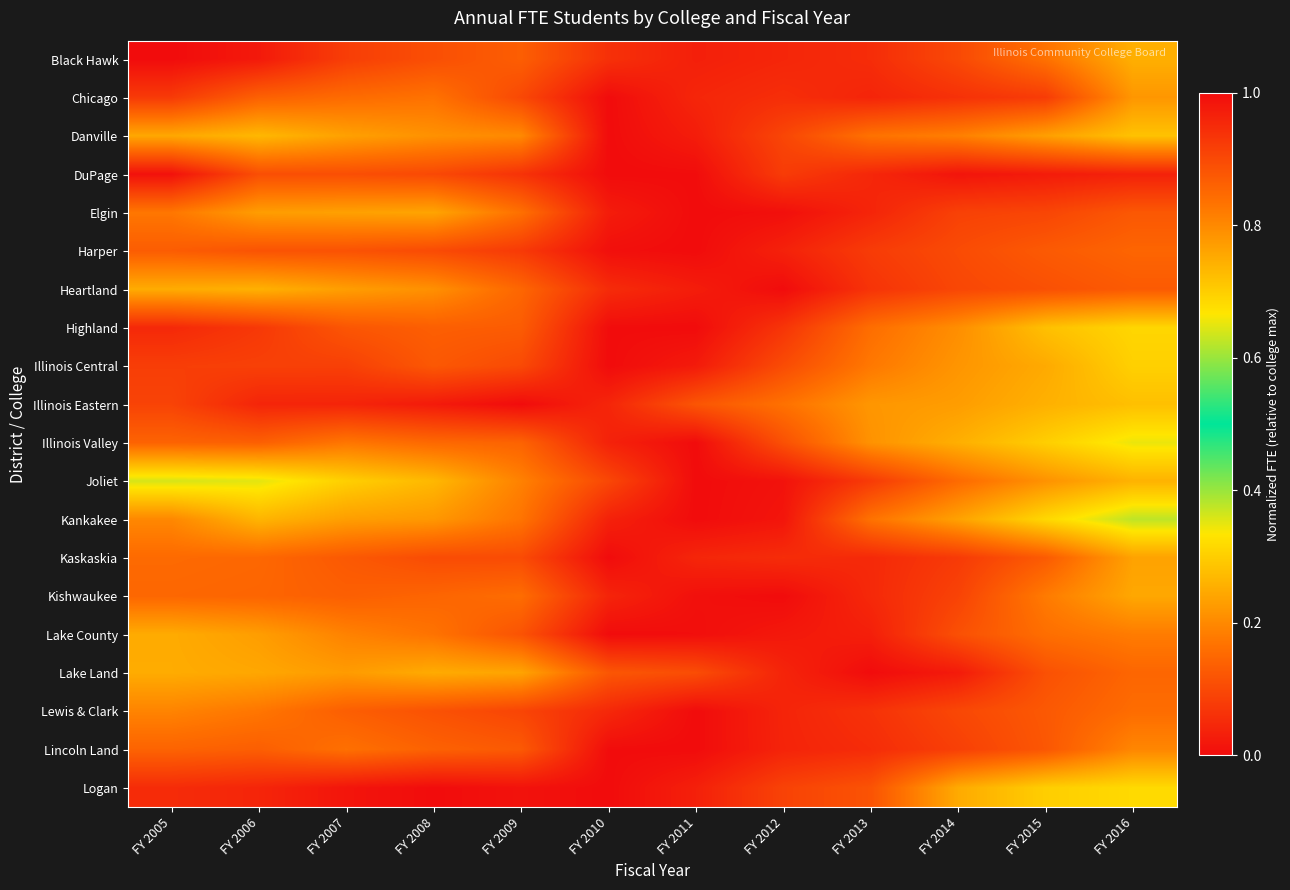

Which has a higher value, FY 2015 or FY 2006?

FY 2006